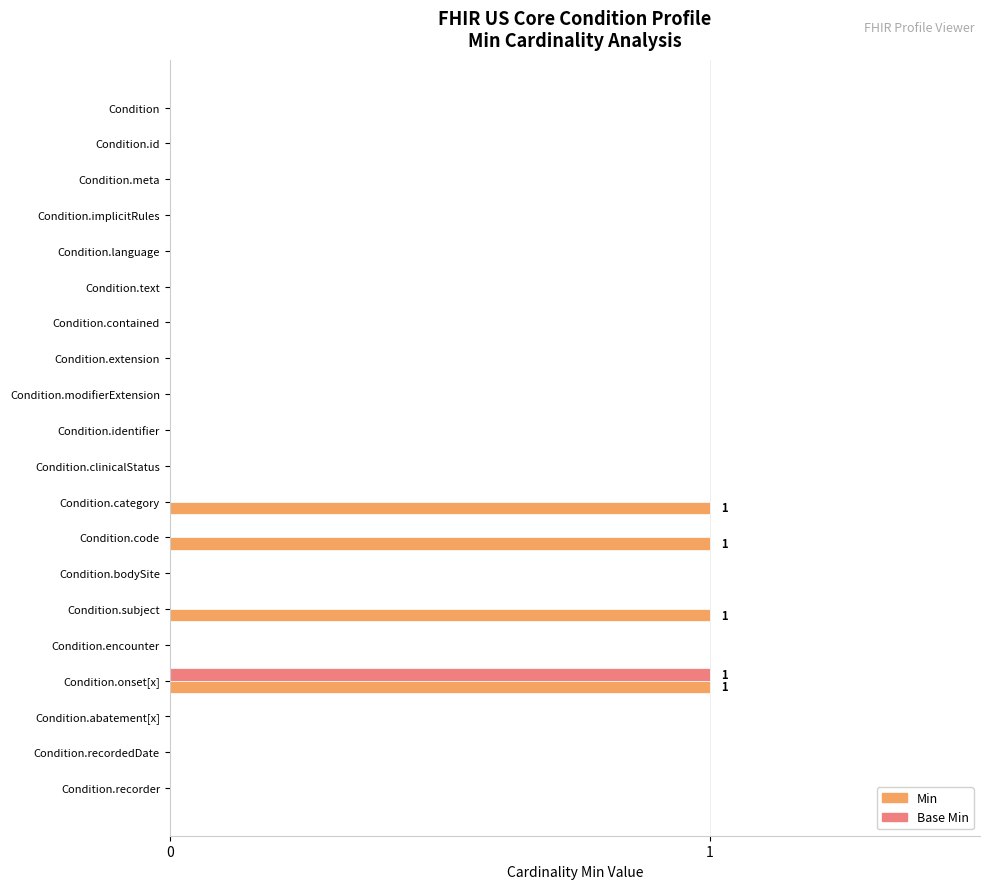

At which category is the sum across all series the highest?

Condition.onset[x]